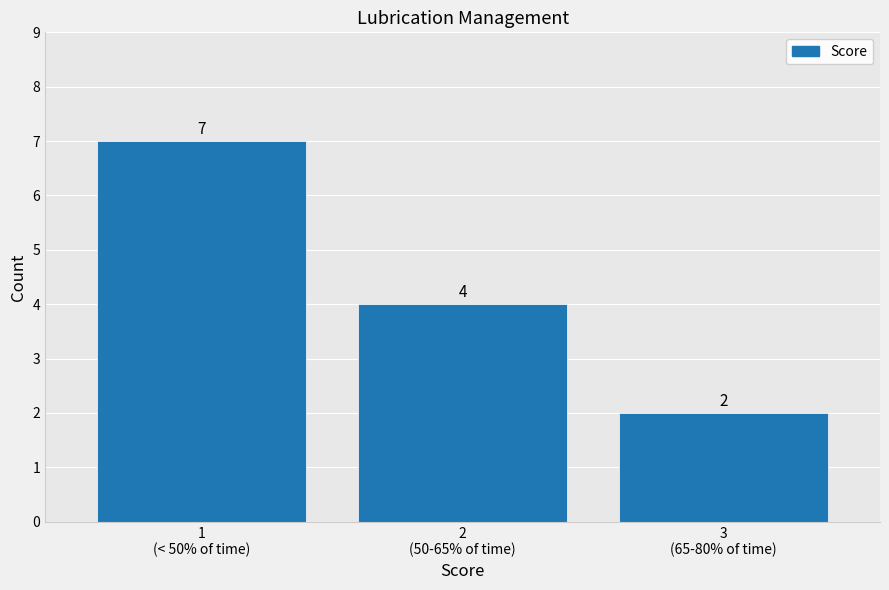

Reading left to right, what are all the values shown in this chart?

7	4	2